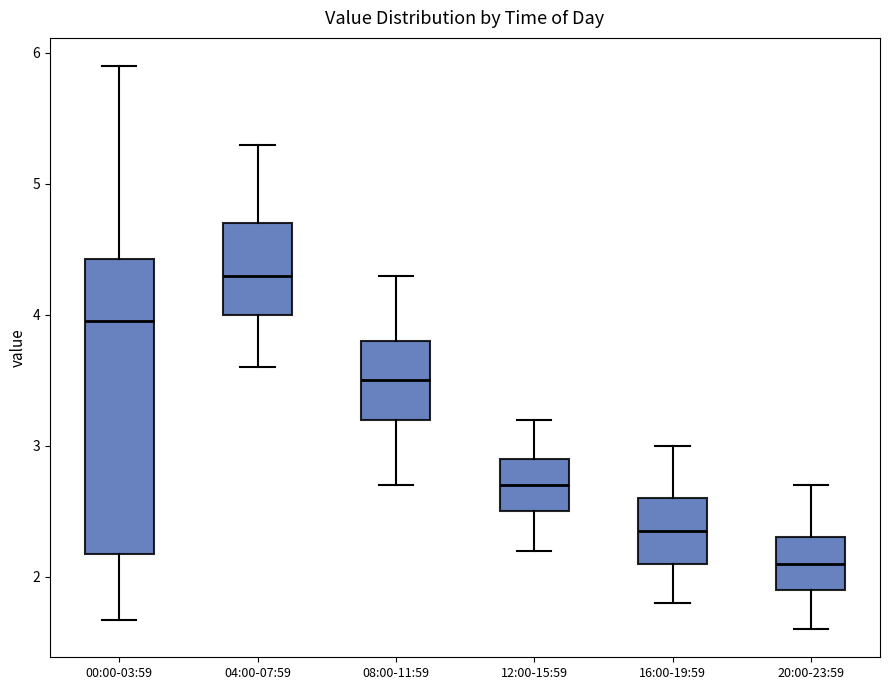

Comparing the boxes themselves (not the whiskers), which one is the tallest?

00:00-03:59